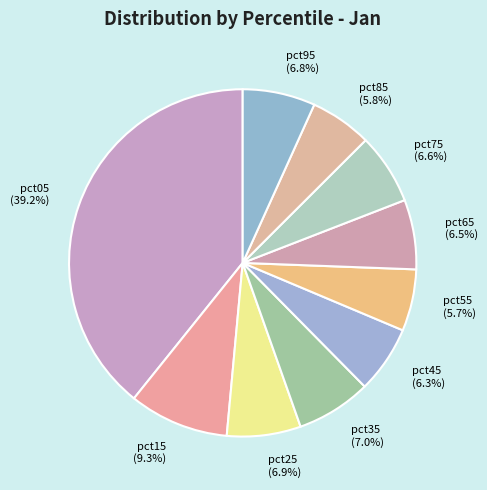

Is there a majority slice in this chart?

No